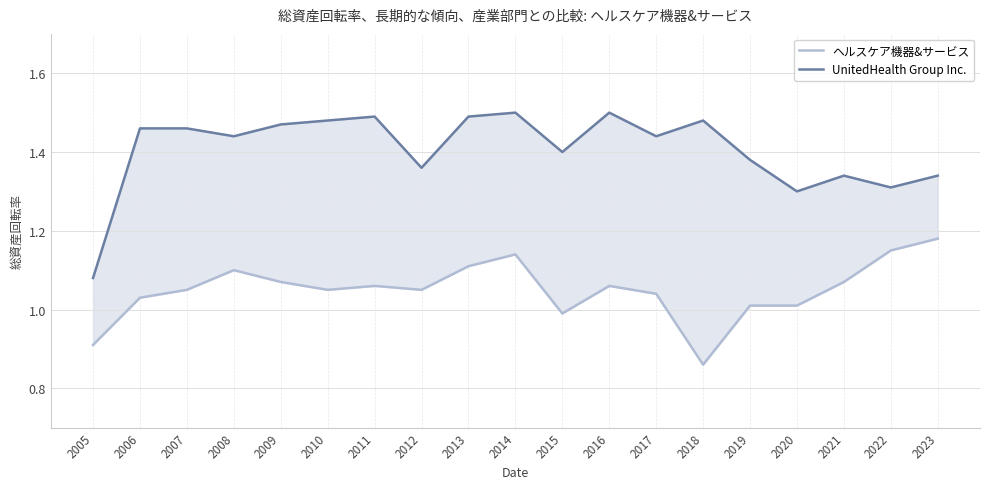

Is the value of UnitedHealth Group Inc. at 2015 greater than the value of ヘルスケア機器&サービス at 2017?

Yes